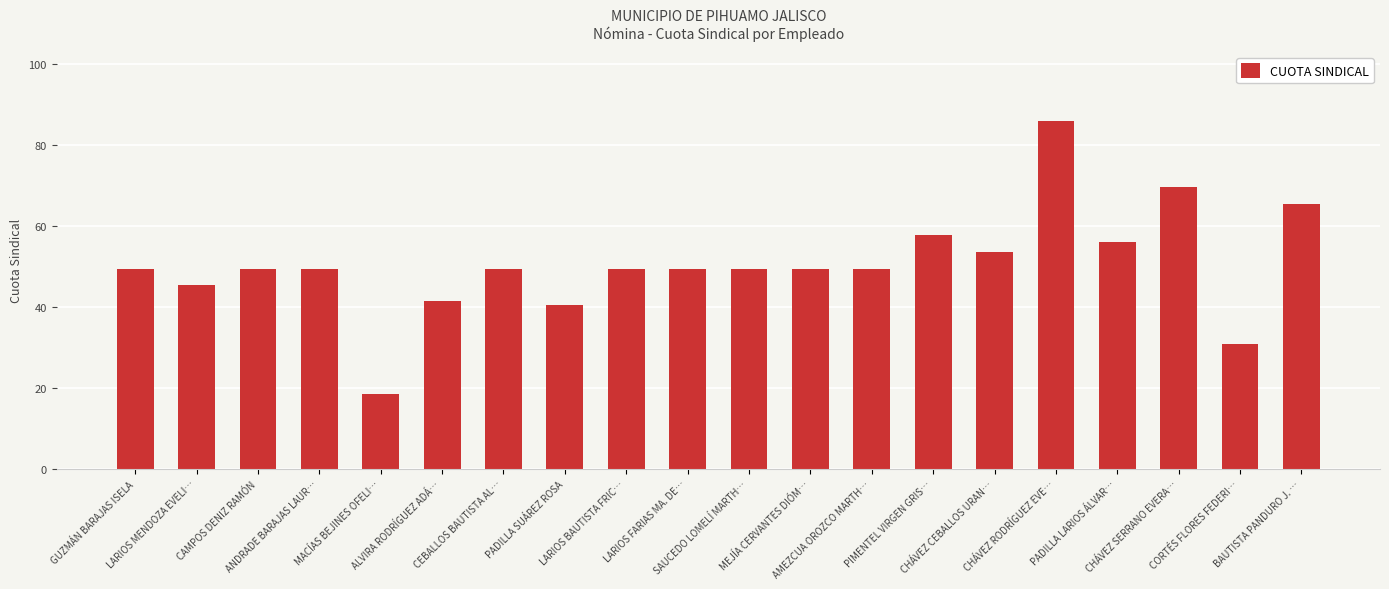

What is the smallest value displayed?

18.4